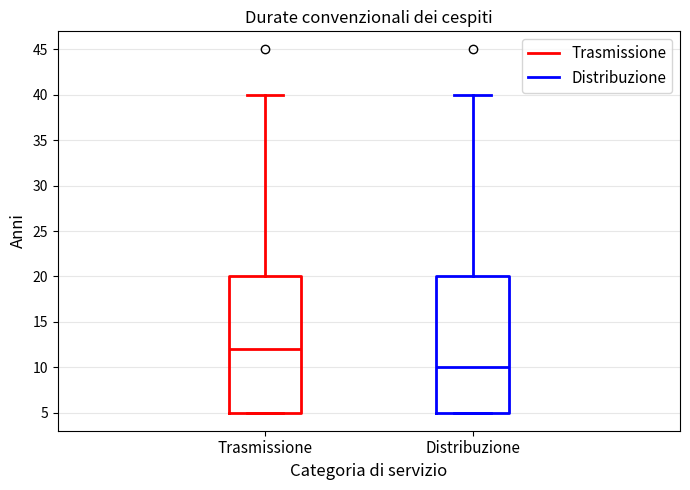

Reading left to right, transcribe this box plot: for each box, give where its median line is, the range the box spans, and where its two whiskers end, as read against the y-axis. The values are not printed on the chart, so give them approximately, as read against the axis.

Trasmissione: median 12, box 5 to 20, whiskers 5 to 40
Distribuzione: median 10, box 5 to 20, whiskers 5 to 40